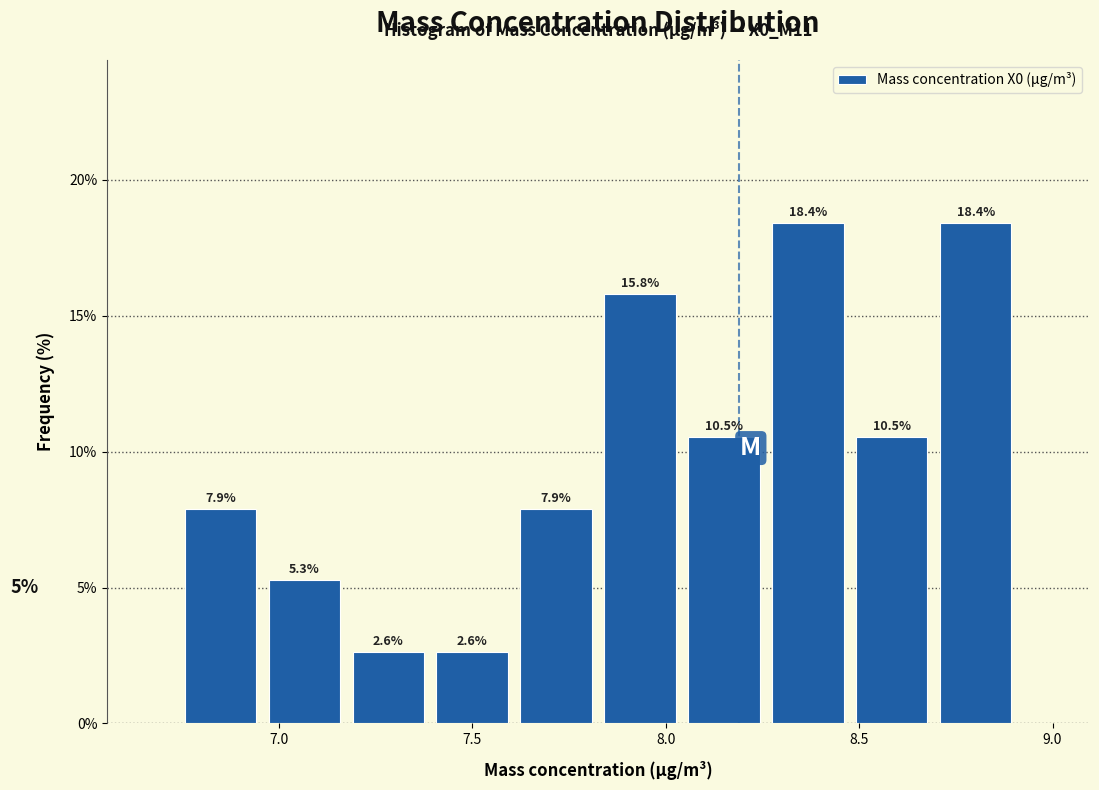

Reading left to right, list every bar in this chart as the range it spans on the x-axis followed by its height. The bar edges are not printed on the chart, so give them approximately, as read against the axis.

6.75 to 6.95: 7.9
6.95 to 7.15: 5.3
7.15 to 7.40: 2.6
7.40 to 7.60: 2.6
7.60 to 7.85: 7.9
7.85 to 8.05: 15.8
8.05 to 8.25: 10.5
8.25 to 8.50: 18.4
8.50 to 8.70: 10.5
8.70 to 8.90: 18.4